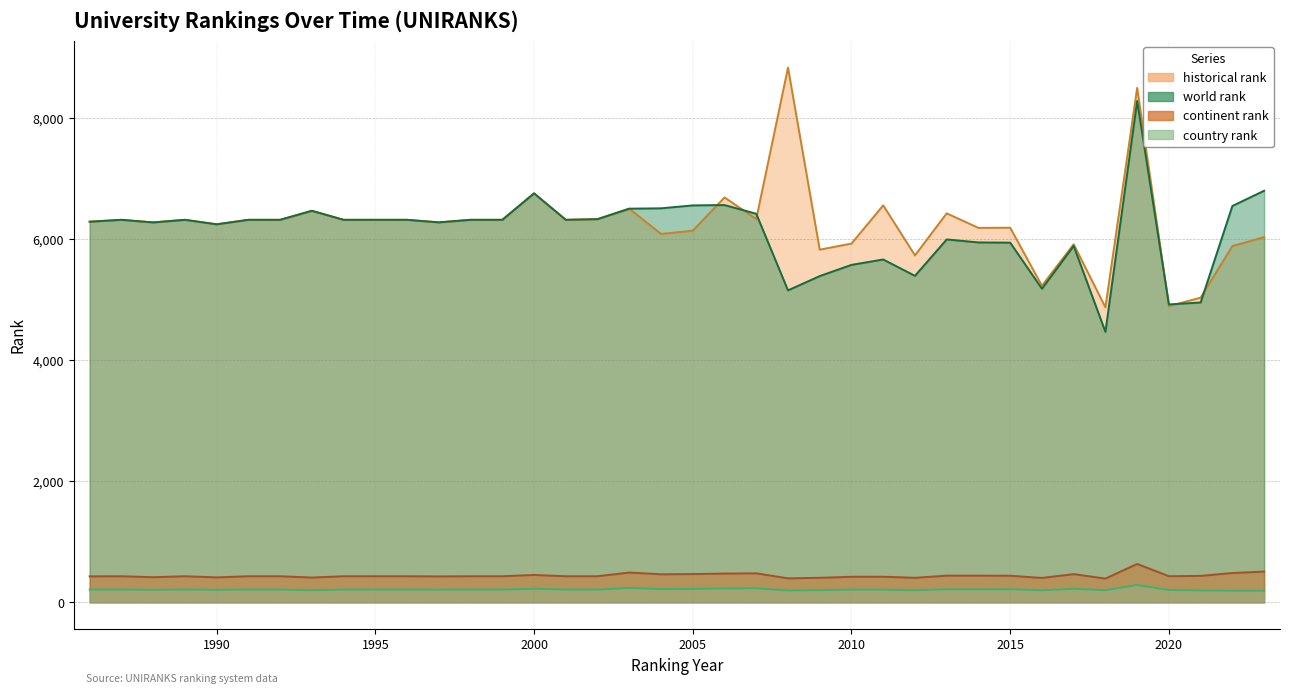

How many interior local valleys does the country rank series have?

10